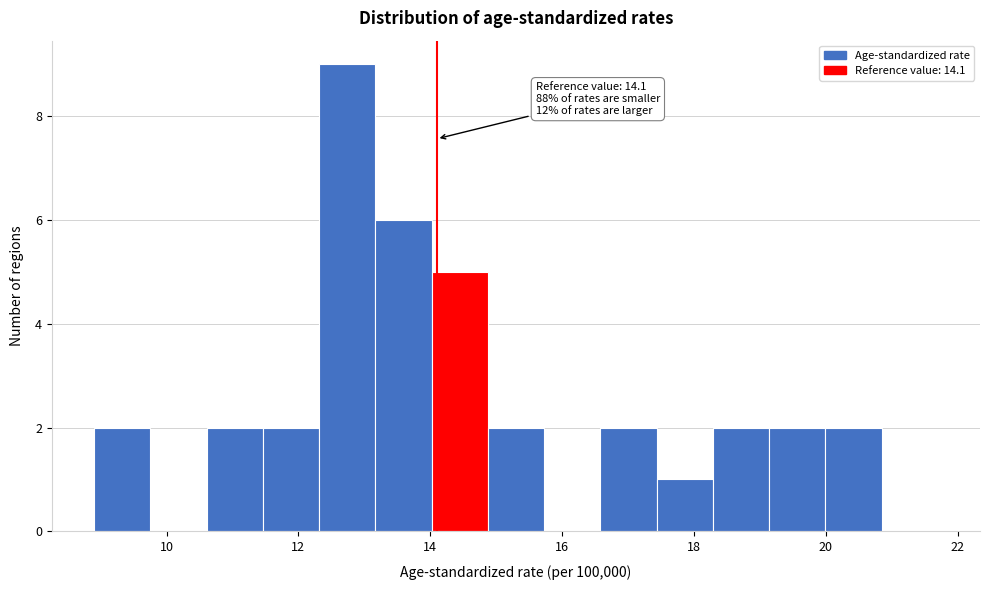

Over which range of the x-axis is the bar tallest?

12.4 to 13.2